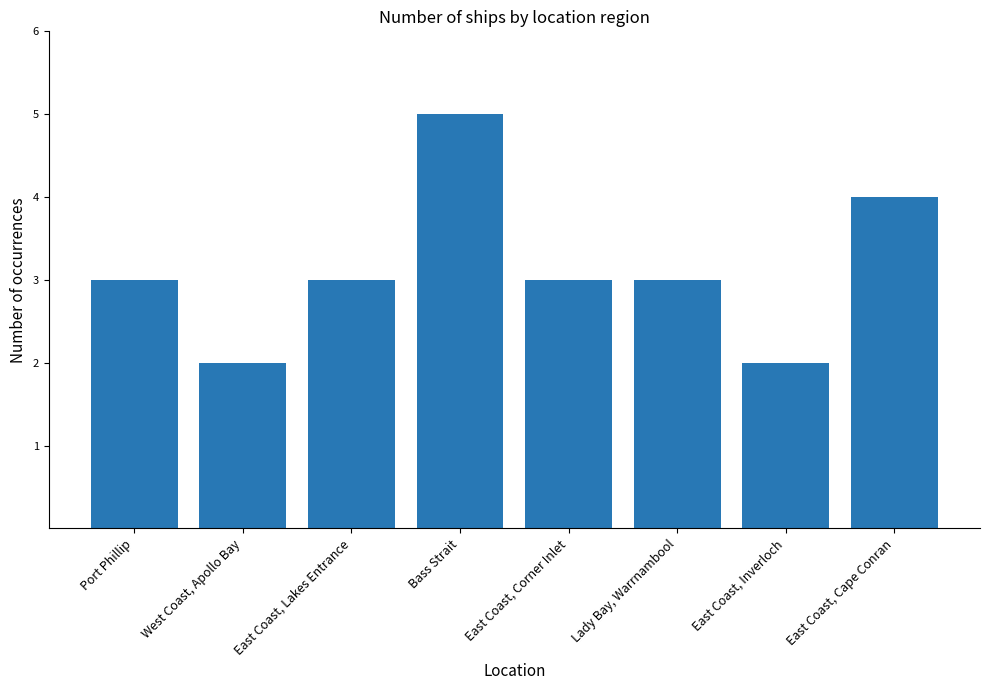

What position from the left is East Coast, Inverloch?

7